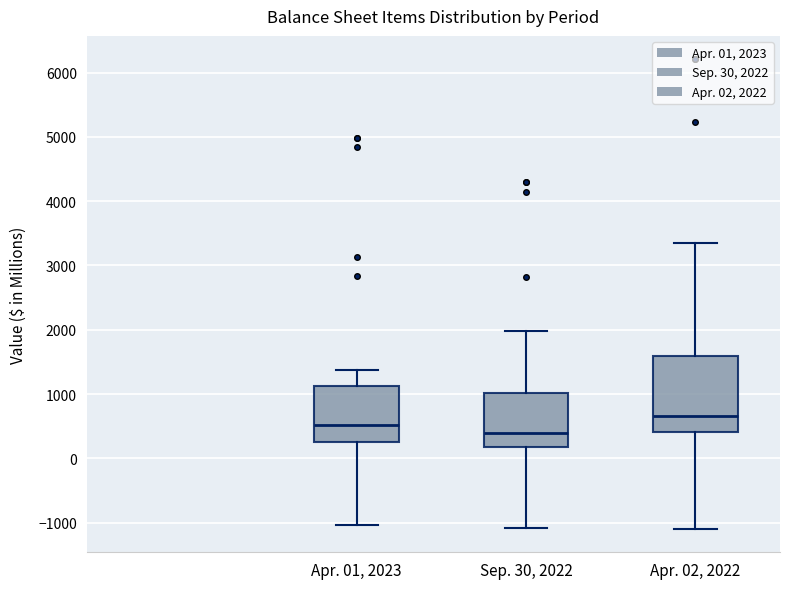

Where is the lower edge of the box for Apr. 01, 2023 on the y-axis? The values are not printed on the chart, so give them approximately, as read against the axis.

300